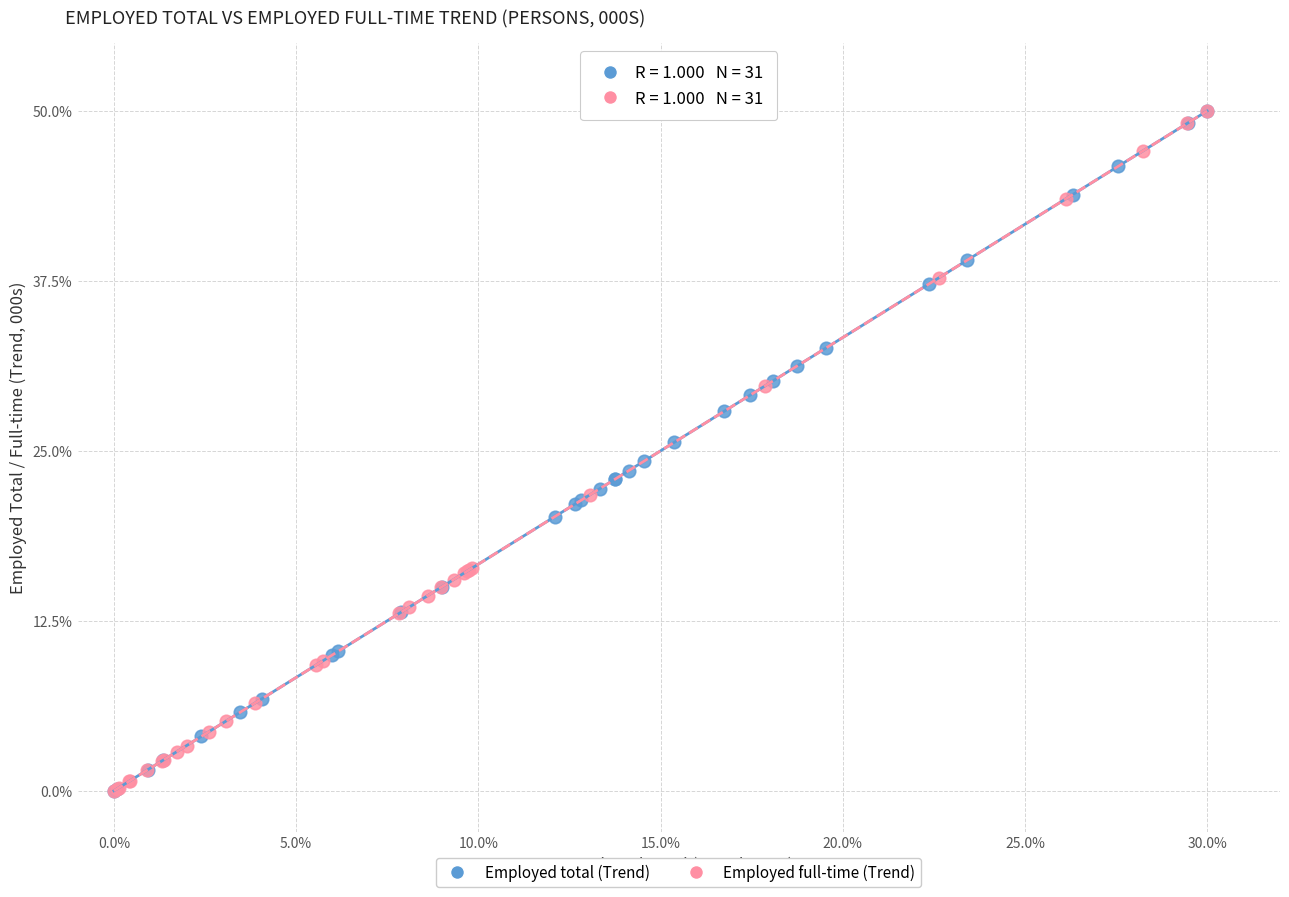

What are all the series names shown in the legend?

Employed total (Trend), Employed full-time (Trend)